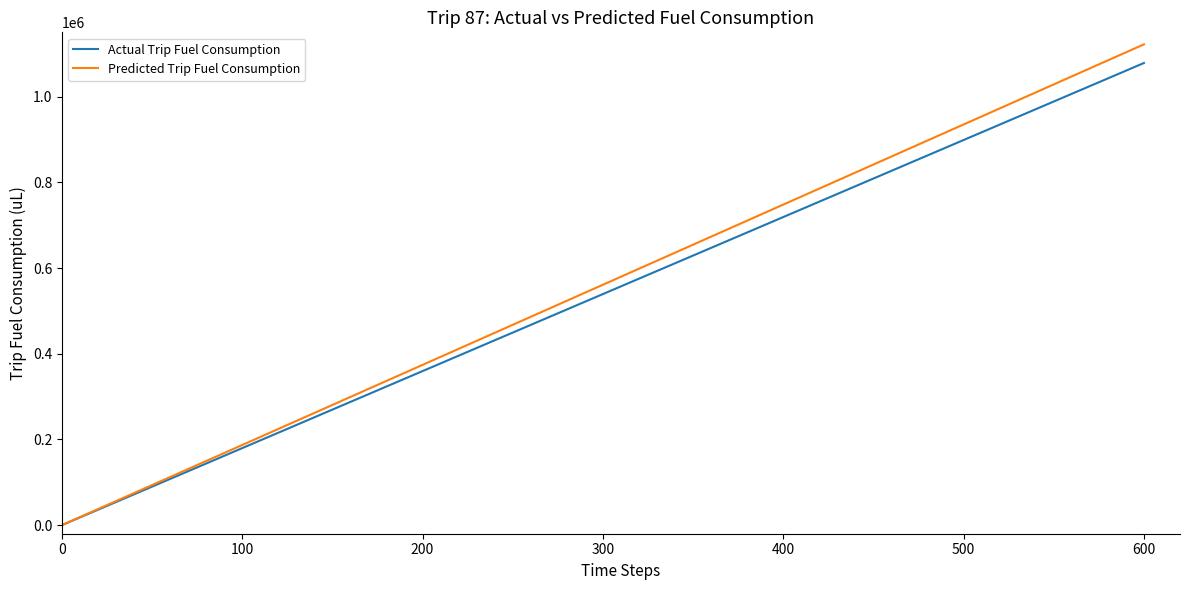

Which series has the widest spread of values?

Predicted Trip Fuel Consumption